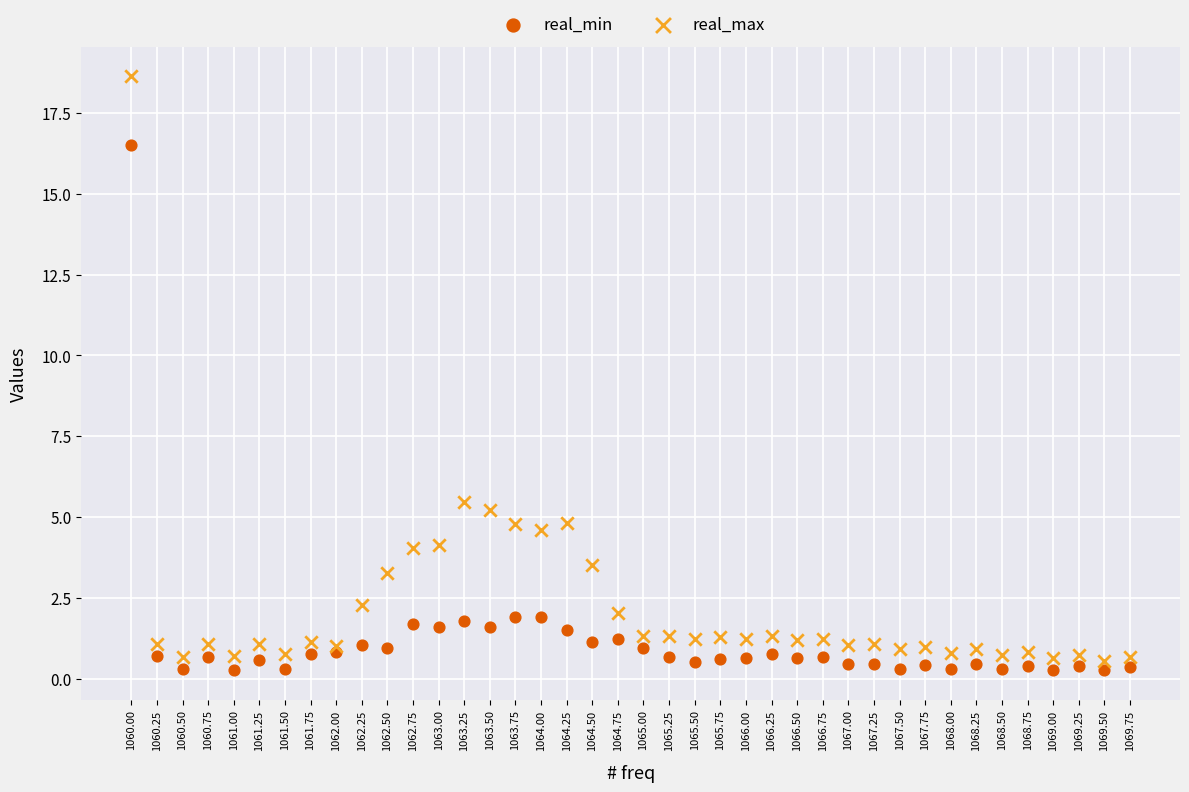

In the real_max series, what Y value is closest to 9?

5.5